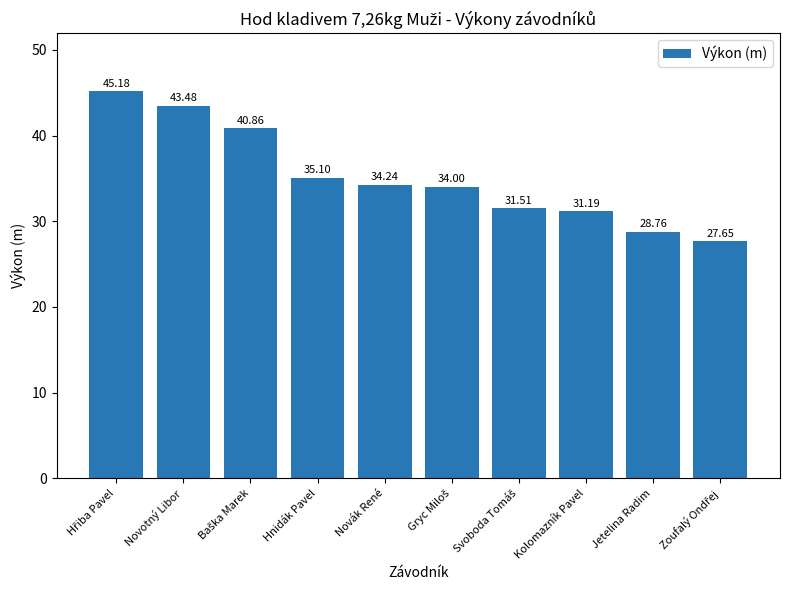

What is the sum of the values at Hnidák Pavel and Novák René?

69.3